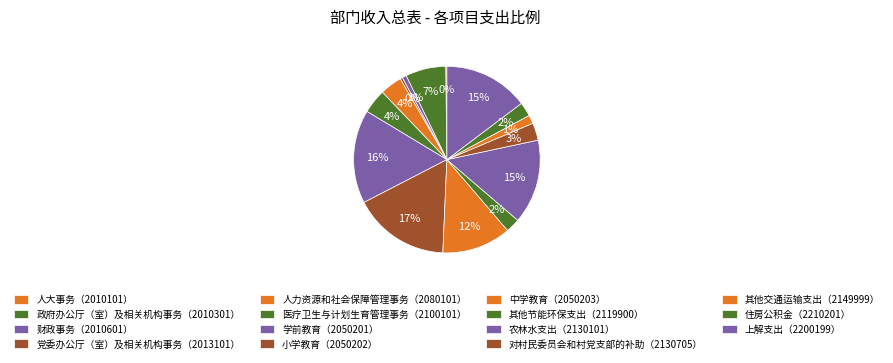

True or false: 小学教育（2050202） accounts for 8% of the total.

False